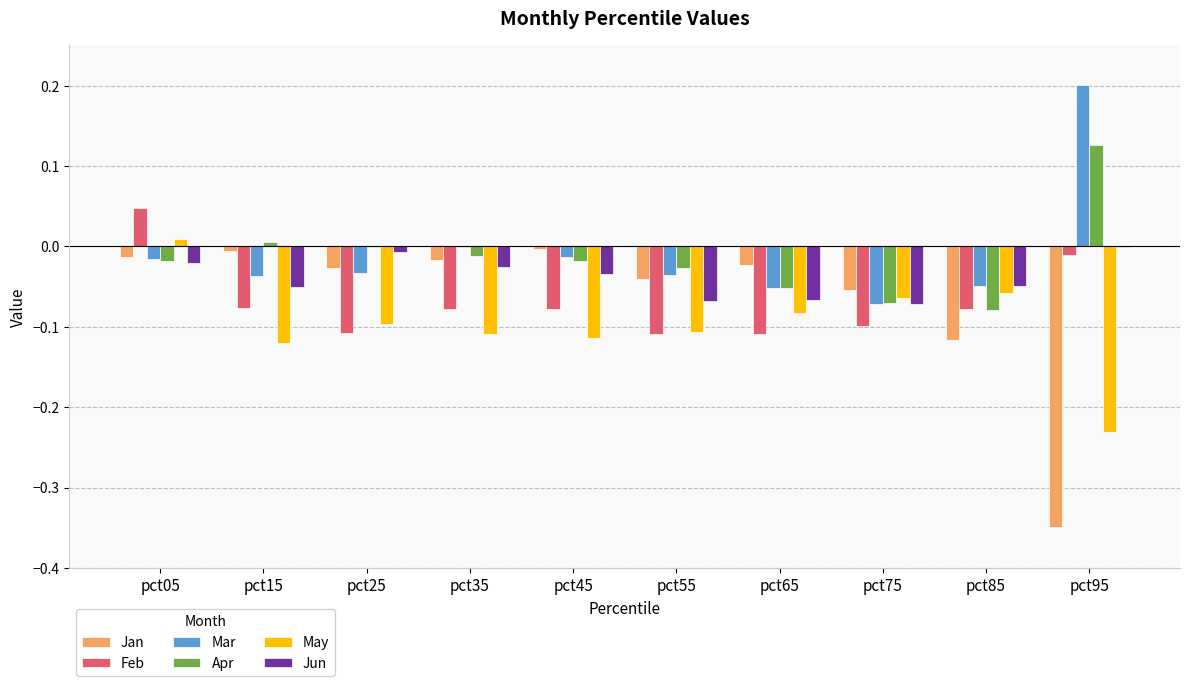

What are all the series names shown in the legend?

Jan, Feb, Mar, Apr, May, Jun